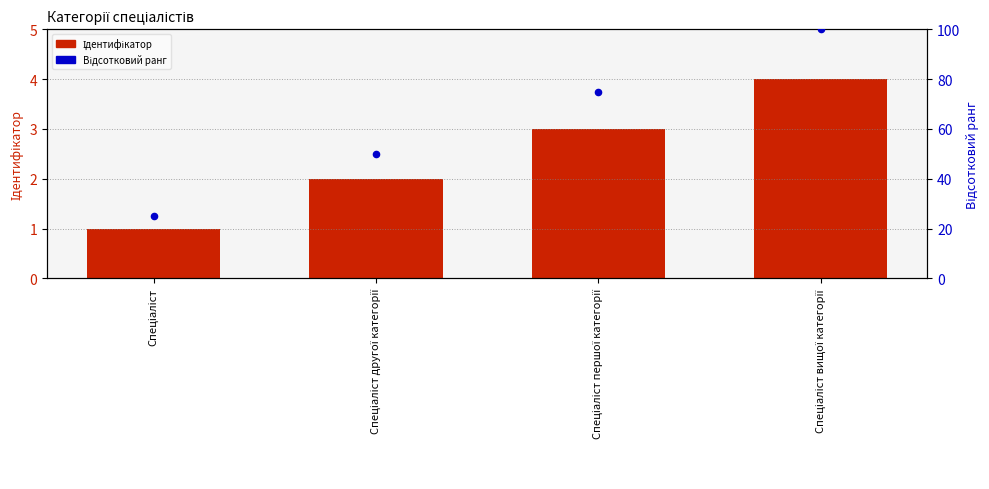

Which series reaches the minimum Y coordinate?

Ідентифікатор